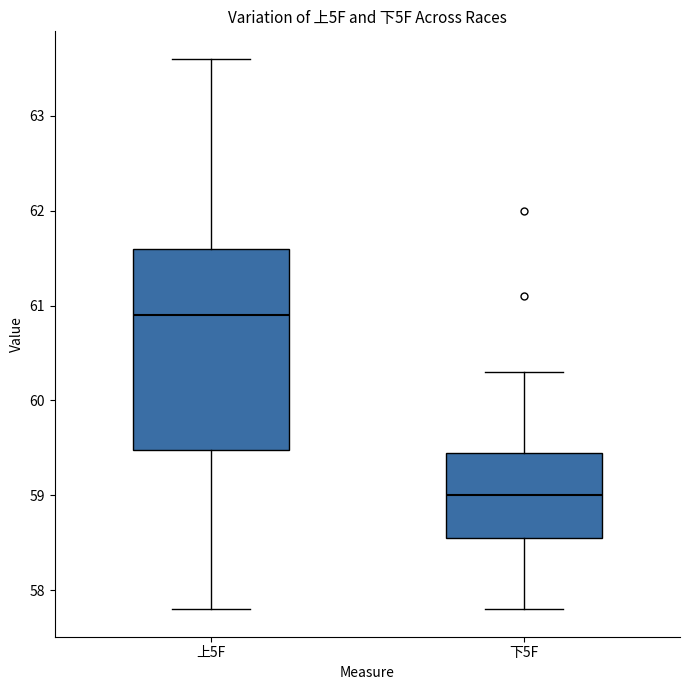

Where does the lower whisker of the box for 下5F end on the y-axis? The values are not printed on the chart, so give them approximately, as read against the axis.

57.8